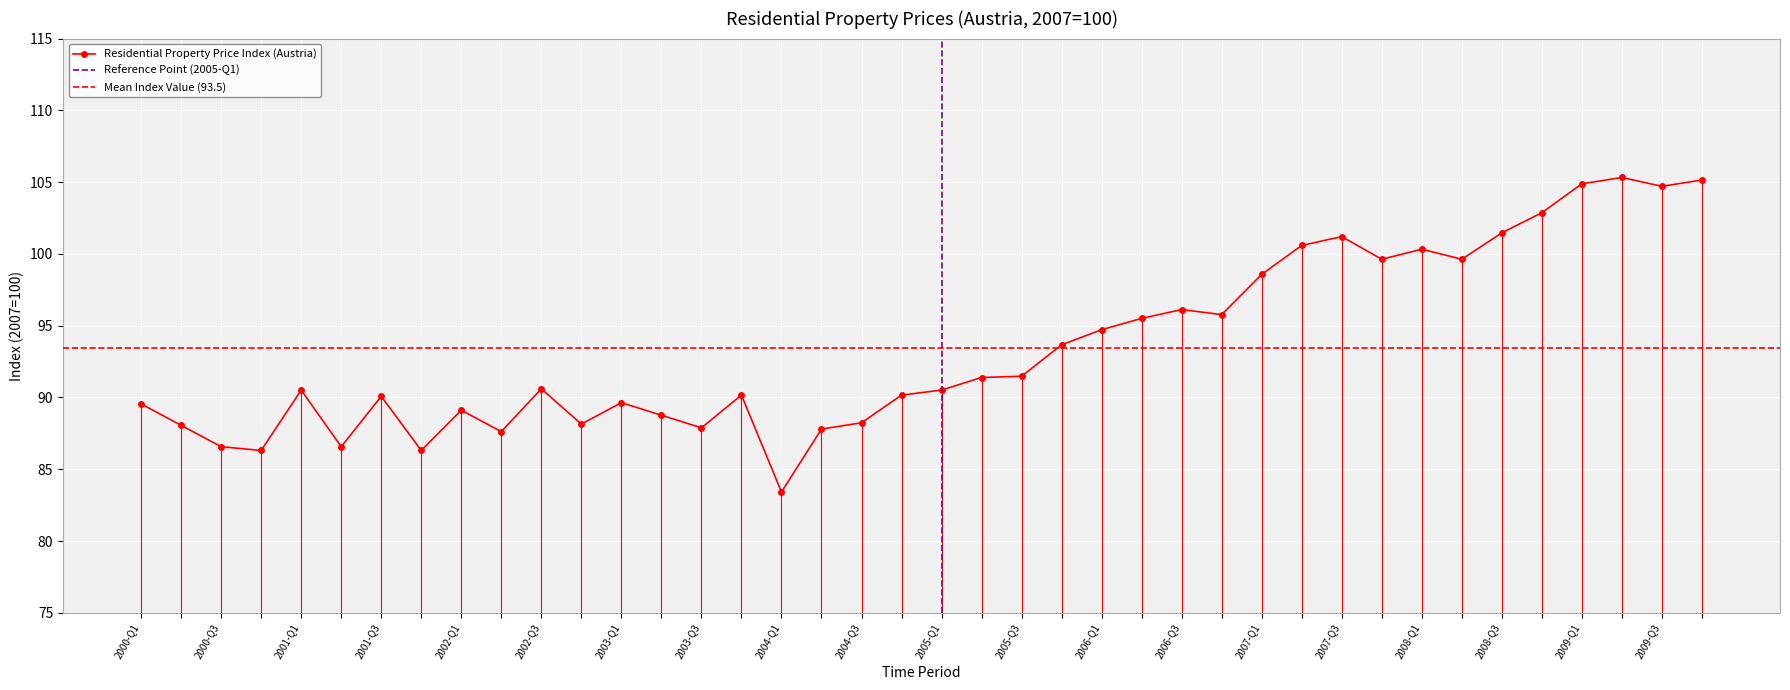

How many interior local valleys (lower than both neighbors) does the data have?

11